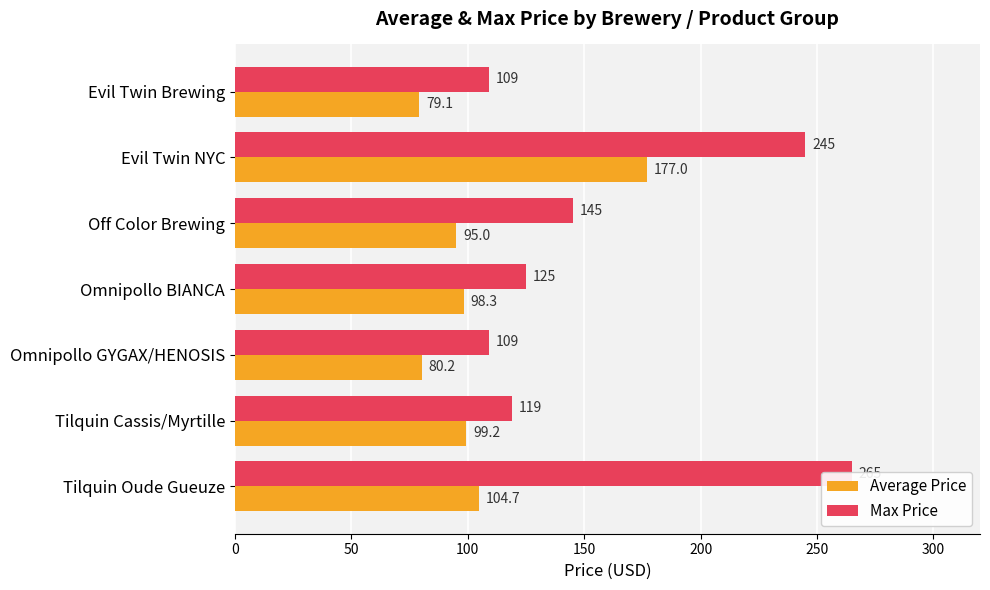

What is the difference between the highest and lowest values at Evil Twin Brewing?

29.9